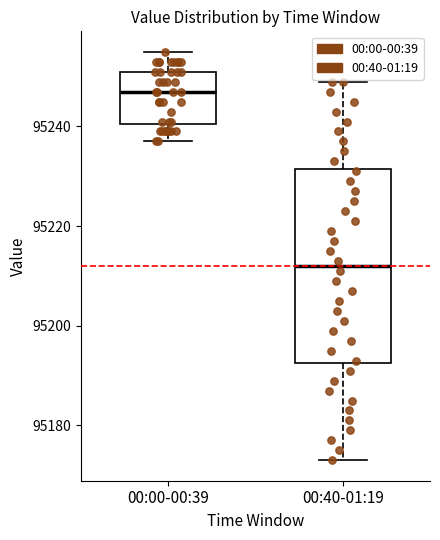

Reading left to right, read every box against the y-axis: the position of its median line, the range the box covers, and the ends of its whiskers. The values are not printed on the chart, so give them approximately, as read against the axis.

00:00-00:39: median 95248, box 95240 to 95252, whiskers 95238 to 95256
00:40-01:19: median 95212, box 95192 to 95232, whiskers 95174 to 95250